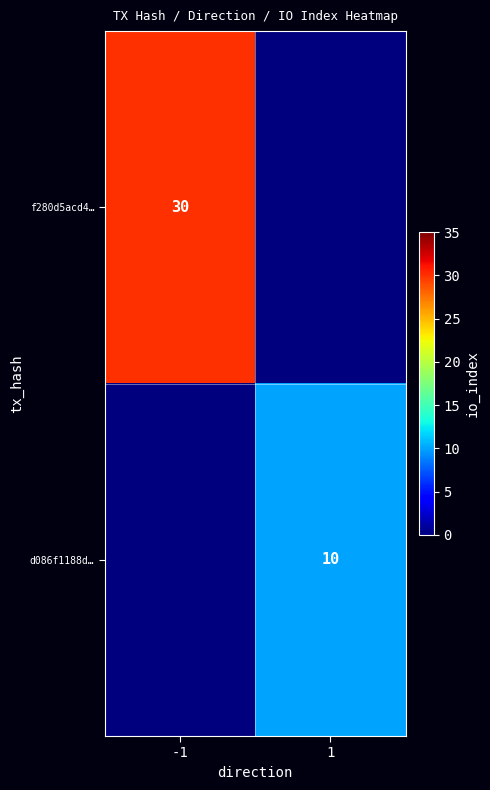

Is it true that d086f1188d… equals 15 at 1?

False